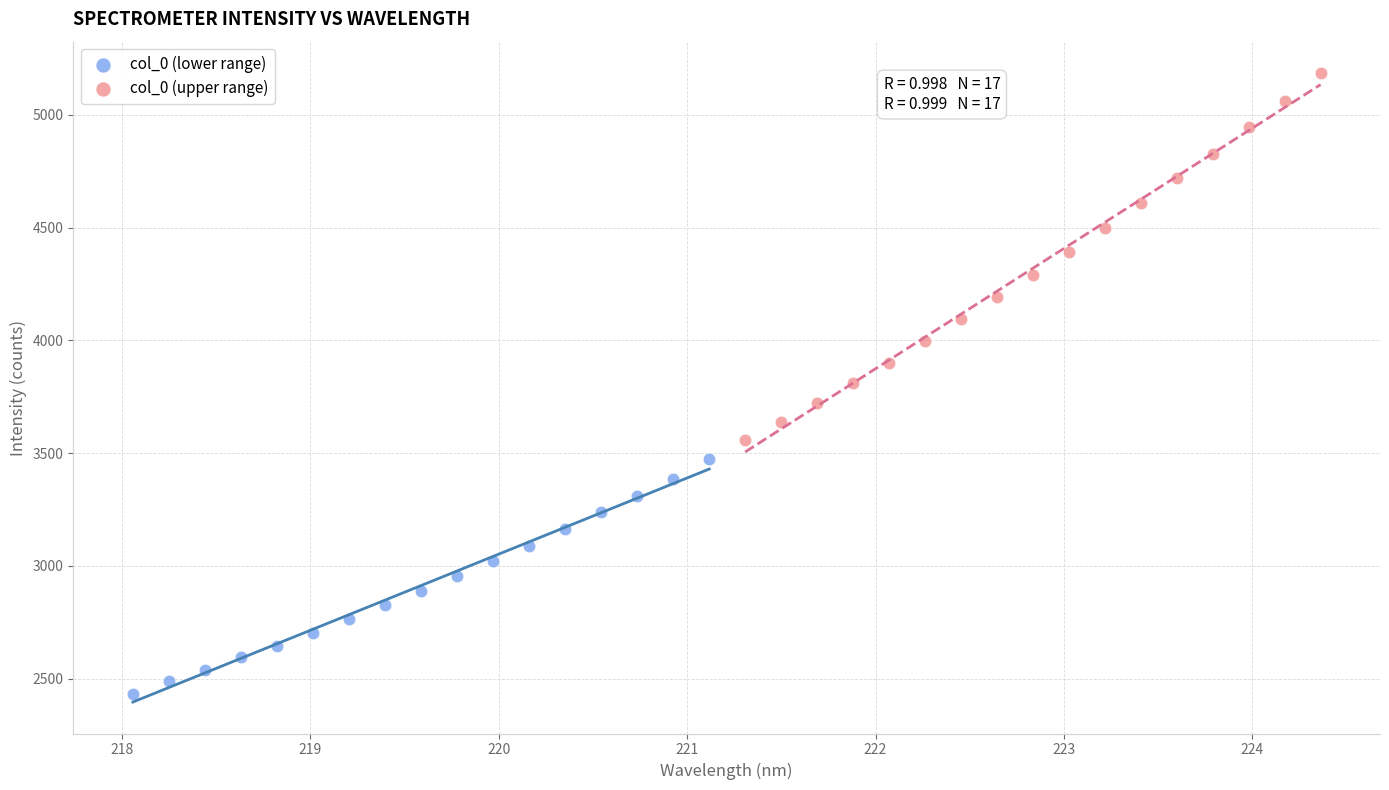

Which series has the largest Y range (max minus min)?

col_0 (upper range)